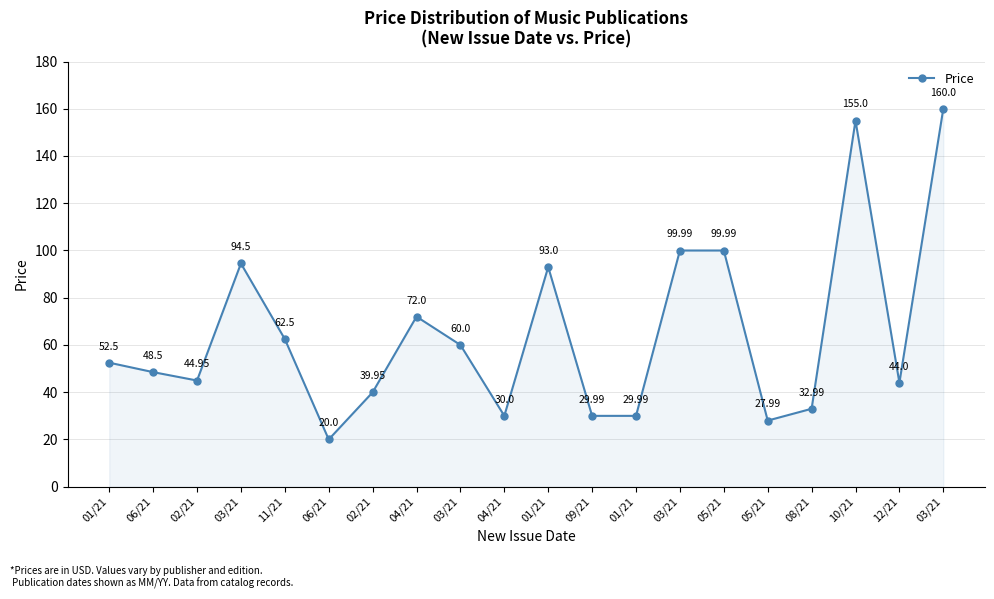

Reading right to left, extract all data points from this chart.

03/21=160.0	12/21=44.0	10/21=155.0	08/21=33.0	05/21=28.0	05/21=100.0	03/21=100.0	01/21=30.0	09/21=30.0	01/21=93.0	04/21=30.0	03/21=60.0	04/21=72.0	02/21=40.0	06/21=20.0	11/21=62.5	03/21=94.5	02/21=45.0	06/21=48.5	01/21=52.5